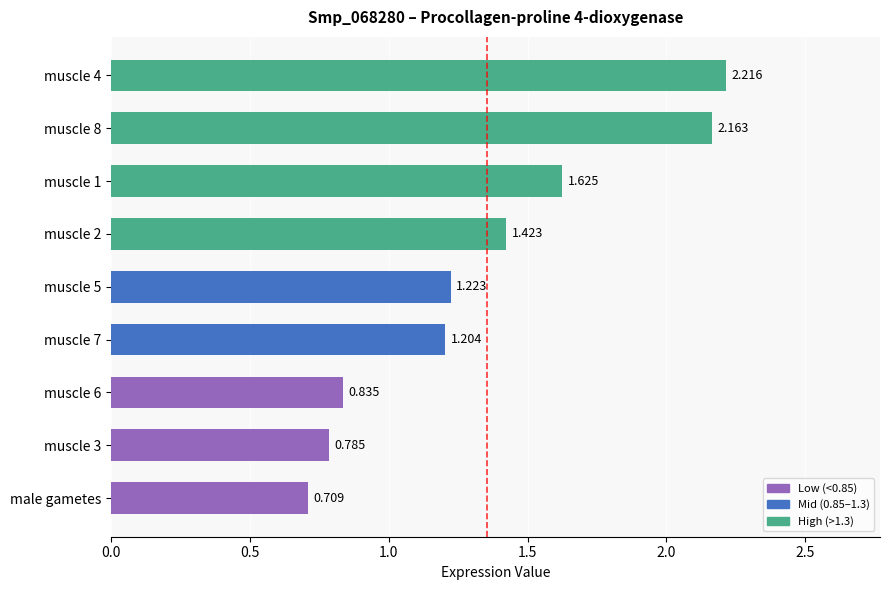

At which category does the chart reach its minimum across all series?

male gametes